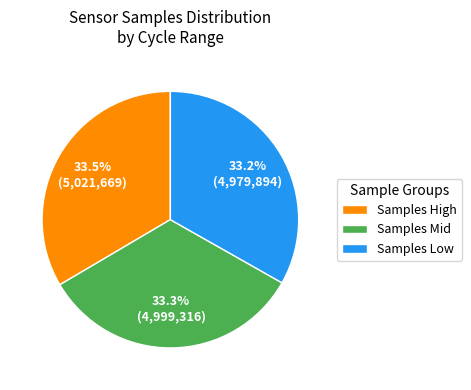

What is the ratio of the value at Samples Mid to the value at Samples Low?

1.0